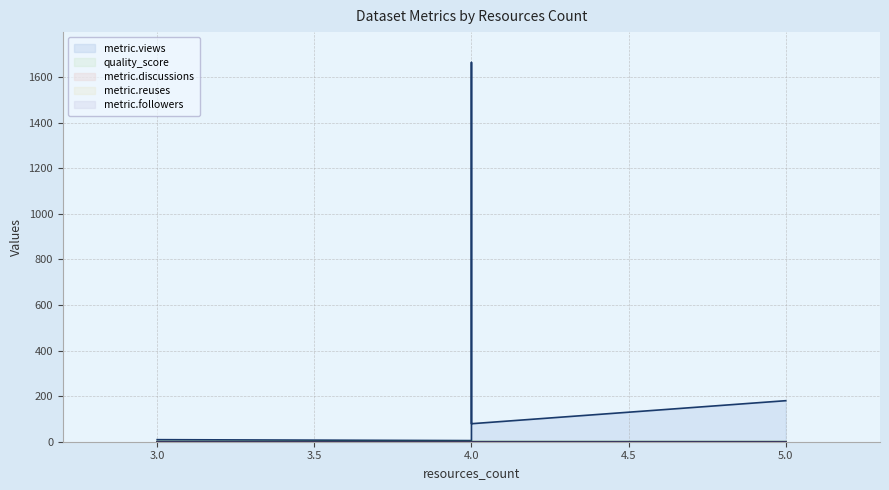

True or false: metric.views and metric.discussions intersect in this chart.

False